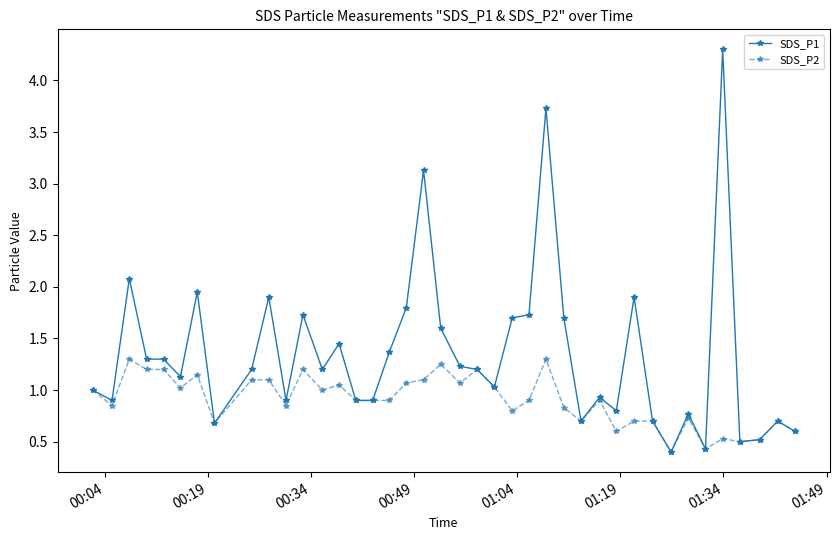

True or false: SDS_P1 has more than 2 interior local peaks.

True